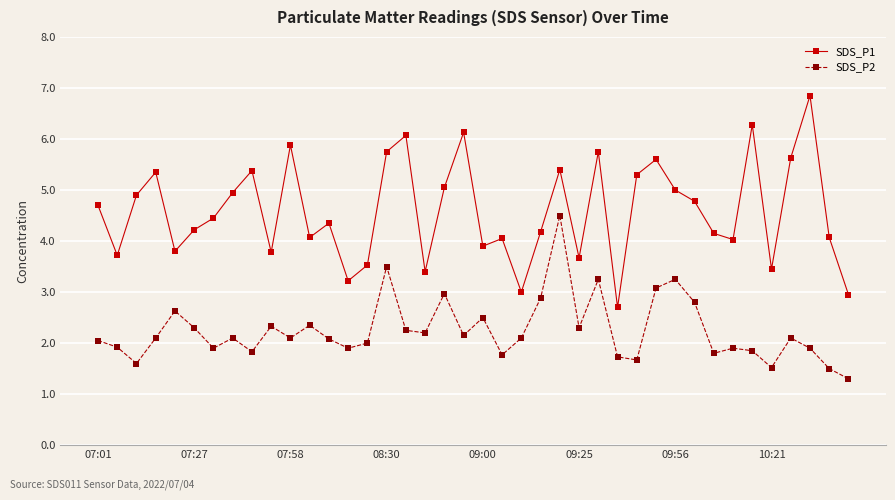

List the series in order of their overall mean, highest first.

SDS_P1, SDS_P2